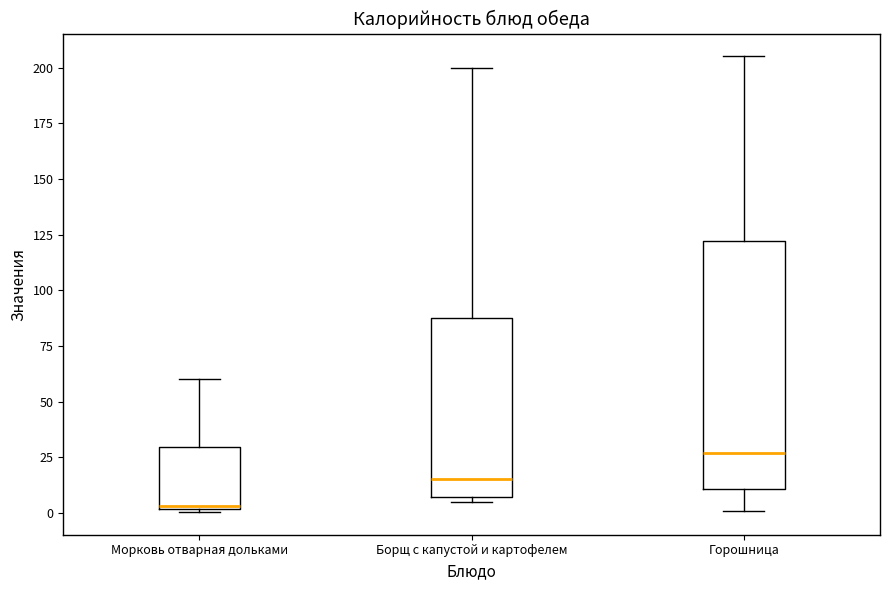

Which box is the tallest, from its lower edge to its upper edge?

Горошница